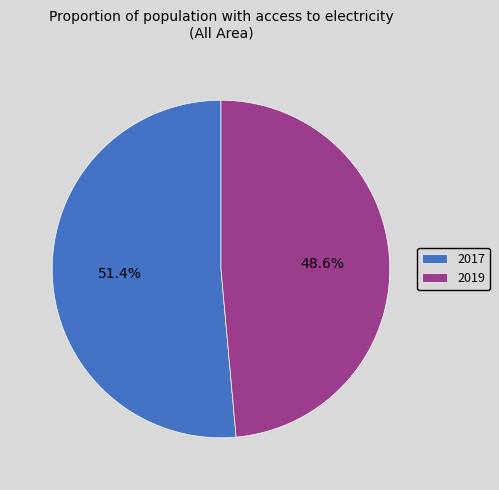

True or false: 2019 accounts for 49% of the total.

True